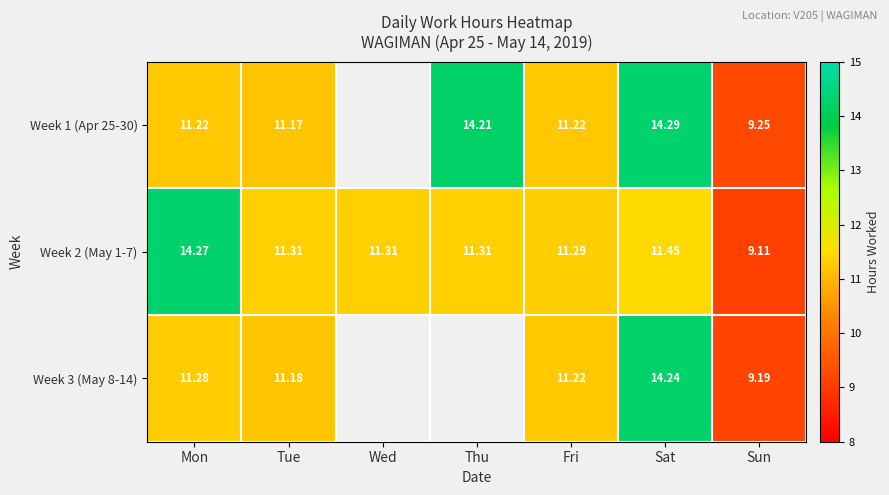

Is the value of Week 2 (May 1-7) at Tue greater than the value of Week 3 (May 8-14) at Tue?

Yes